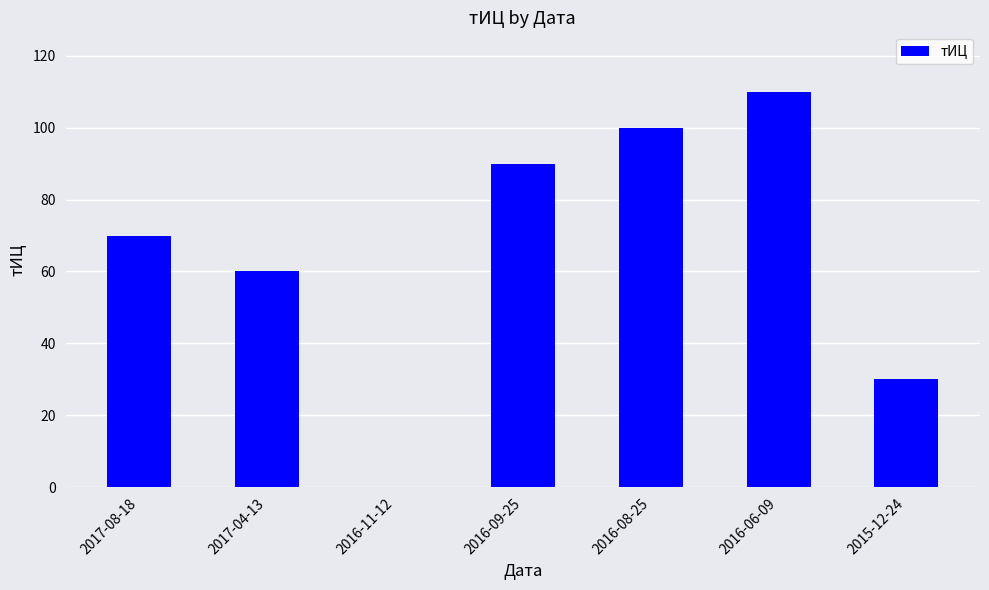

Reading left to right, extract all data points from this chart.

70	60	0	90	100	110	30